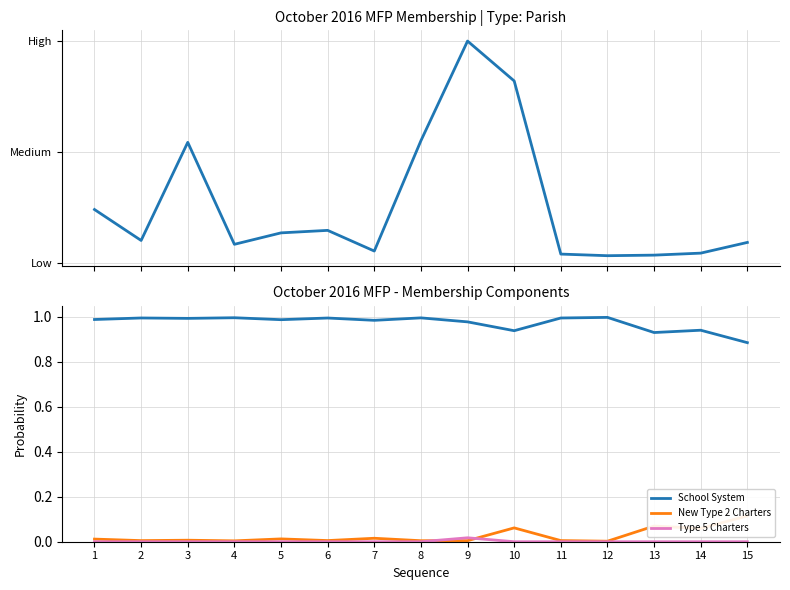

True or false: New Type 2 Charters has a value of 0.0 at 6.

False